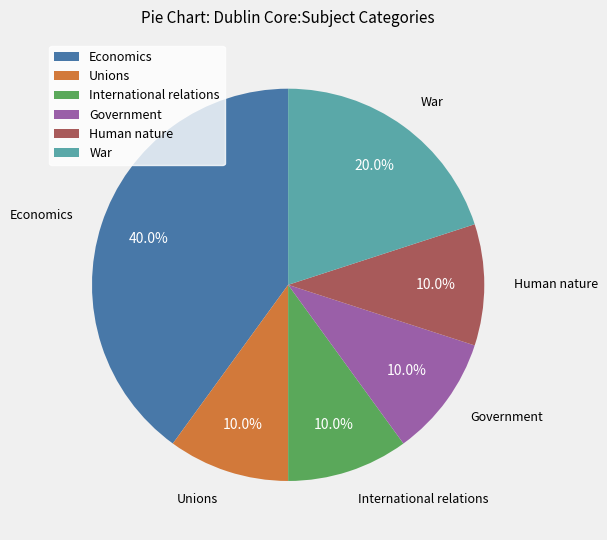

Between Economics and Human nature, which is larger?

Economics